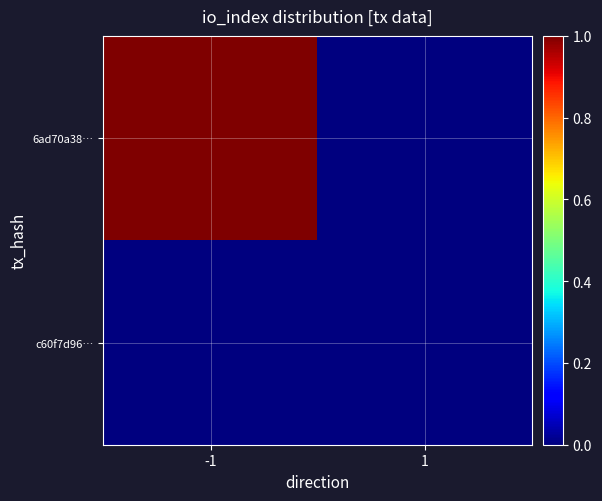

Which has a higher value, -1 or 1?

-1